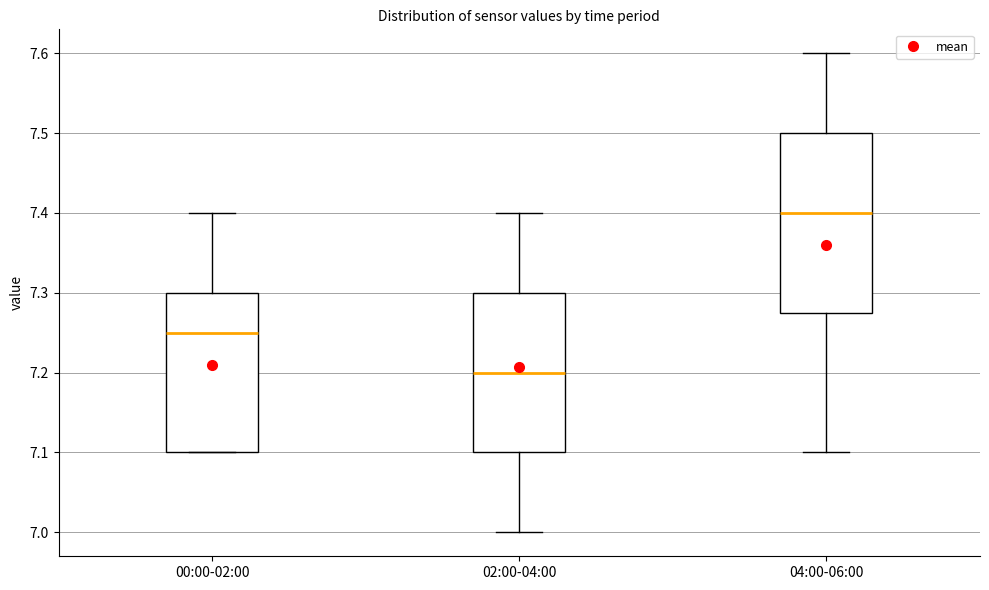

Reading left to right, read every box against the y-axis: the position of its median line, the range the box covers, and the ends of its whiskers. The values are not printed on the chart, so give them approximately, as read against the axis.

00:00-02:00: median 7.25, box 7.10 to 7.30, whiskers 7.10 to 7.40
02:00-04:00: median 7.20, box 7.10 to 7.30, whiskers 7.00 to 7.40
04:00-06:00: median 7.40, box 7.28 to 7.50, whiskers 7.10 to 7.60